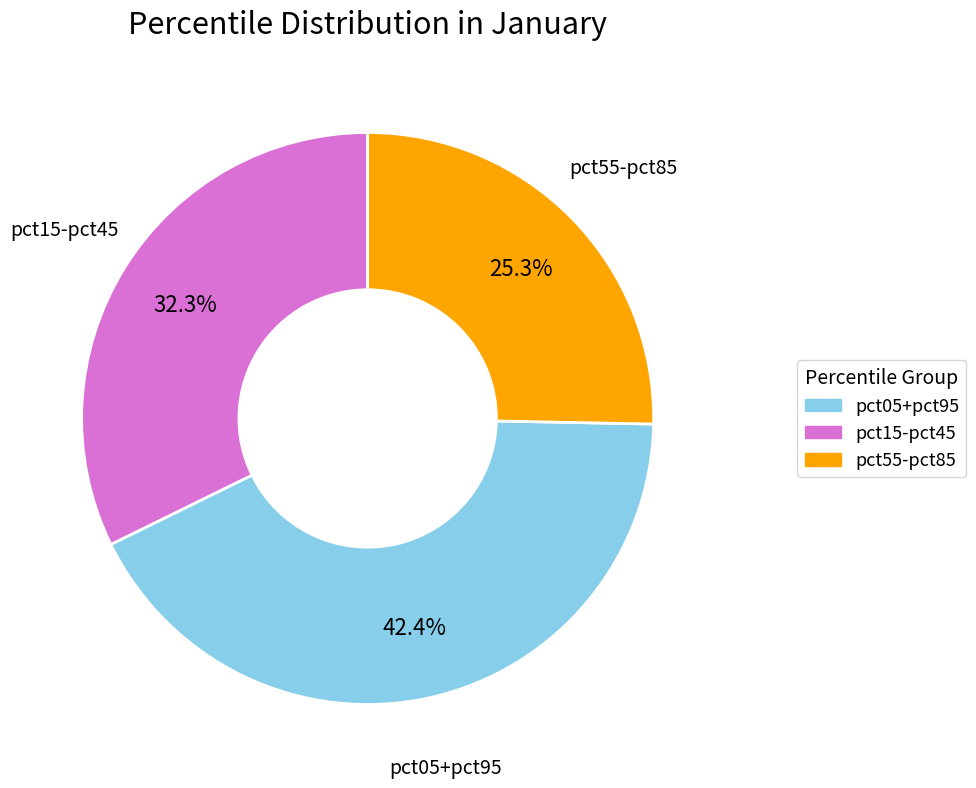

Is there a majority slice in this chart?

No